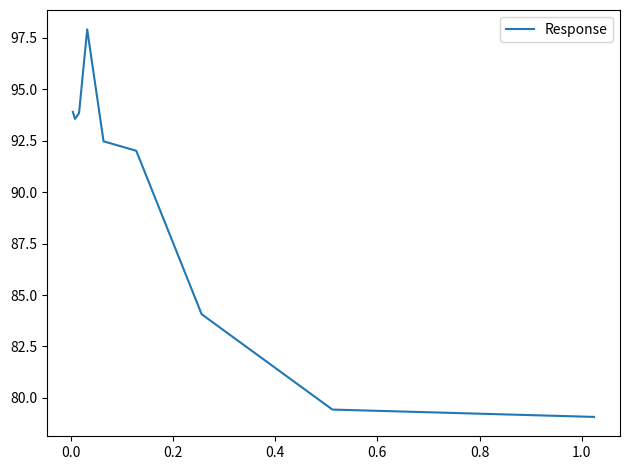

What is the smallest value displayed?

79.1